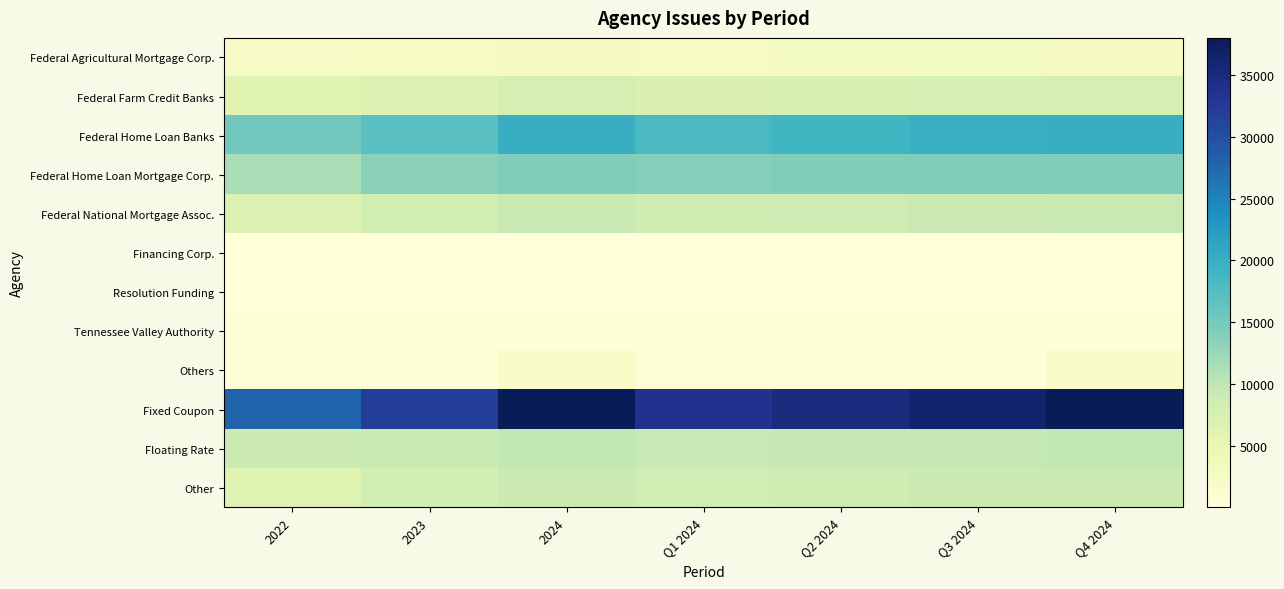

What is the difference between the highest and lowest values at 2023?

32122